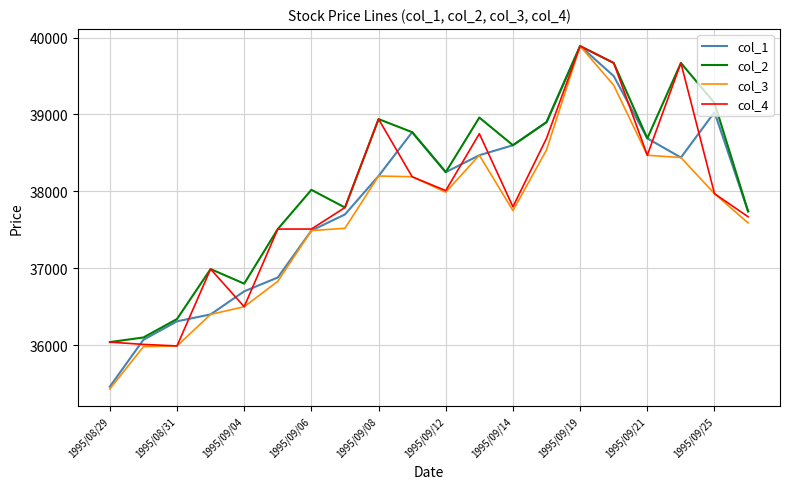

Which series has the largest total across all categories?

col_2